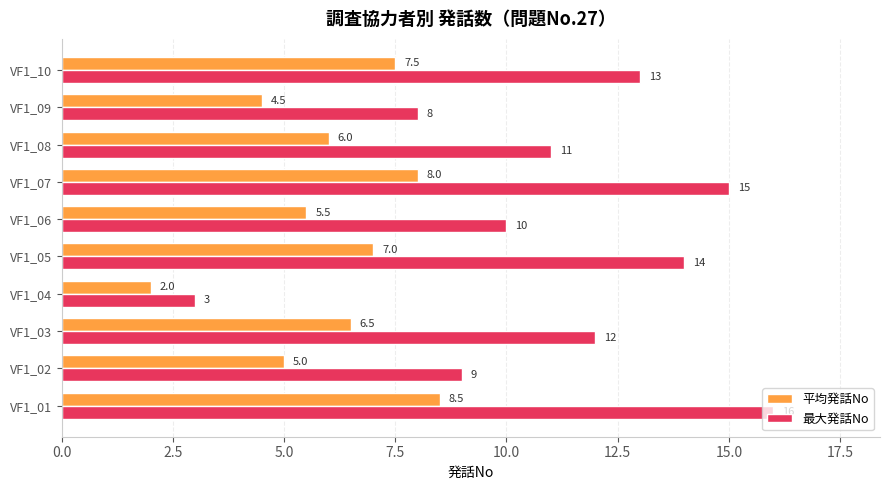

Between VF1_02 and VF1_09, which series saw the biggest shift?

最大発話No